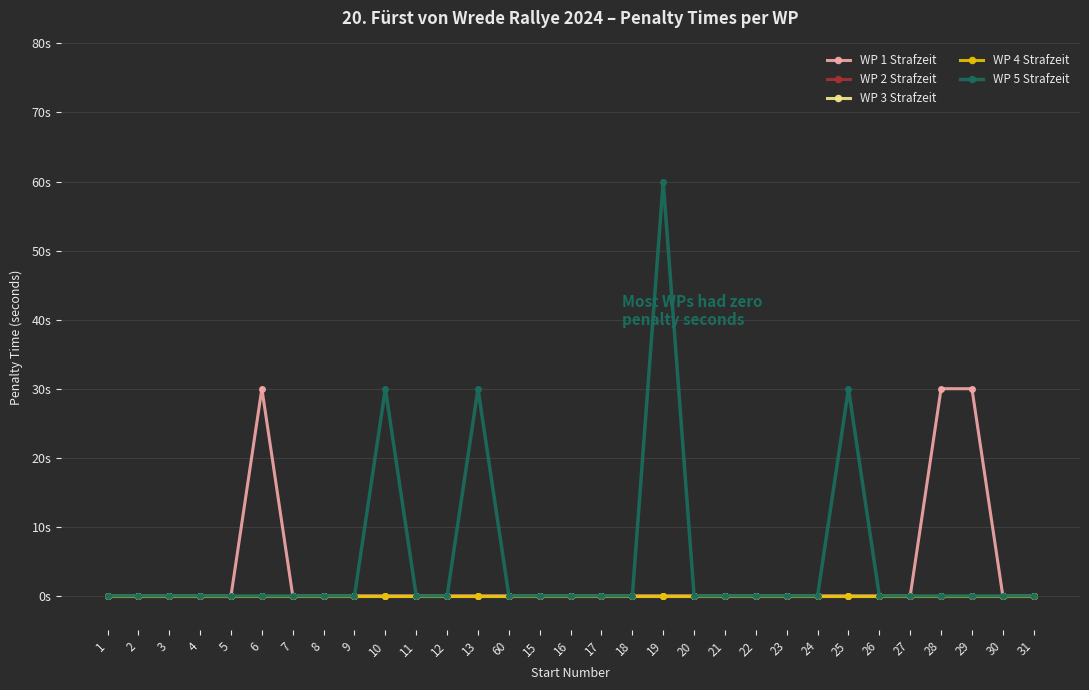

At which category is the sum across all series the highest?

19